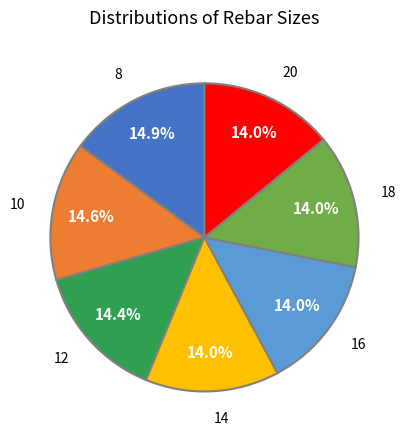

To the nearest percent, what is the combined percentage of 8 and 12?

29%